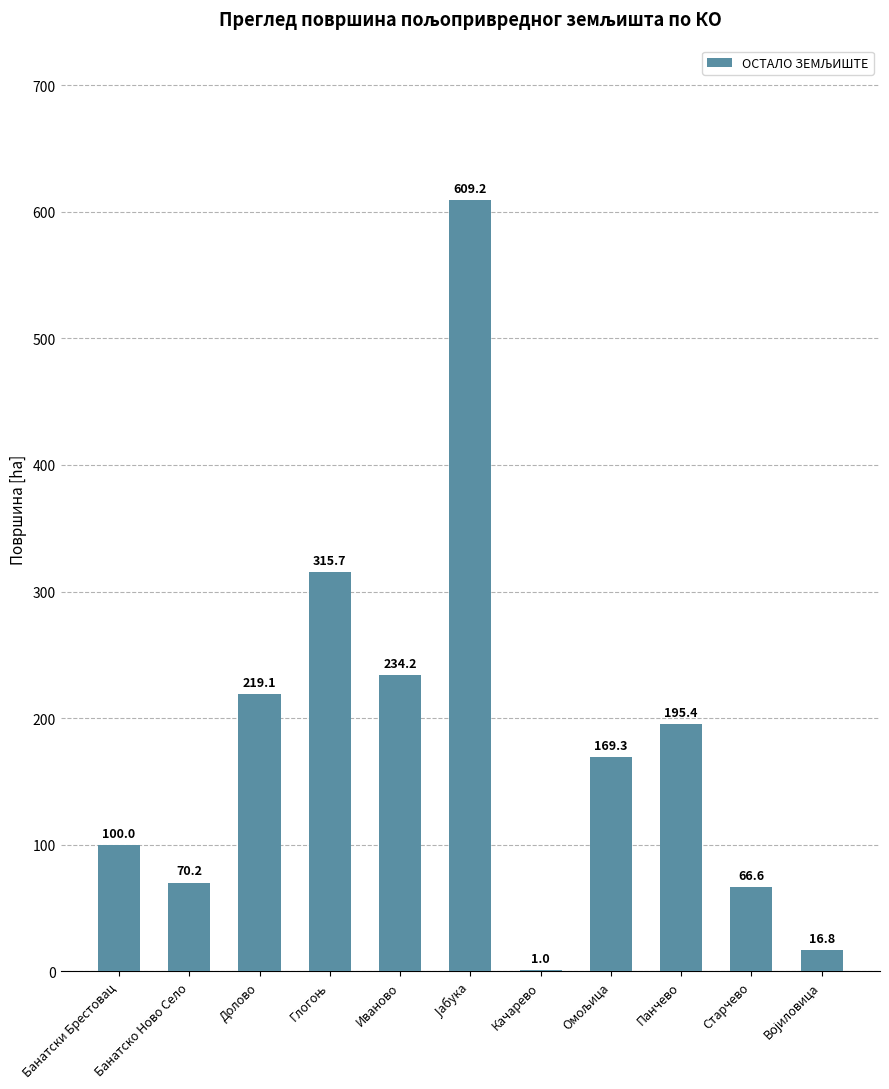

What is the maximum value shown in the chart?

609.2